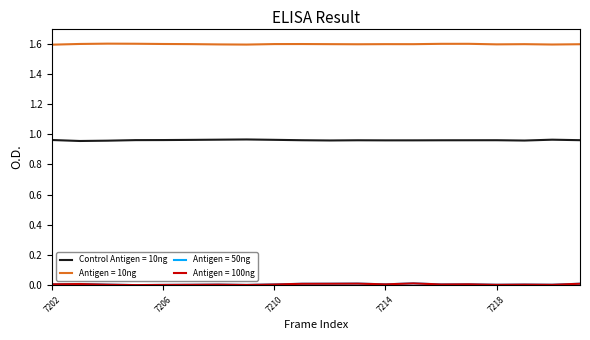

Which series has the largest total across all categories?

Antigen = 10ng